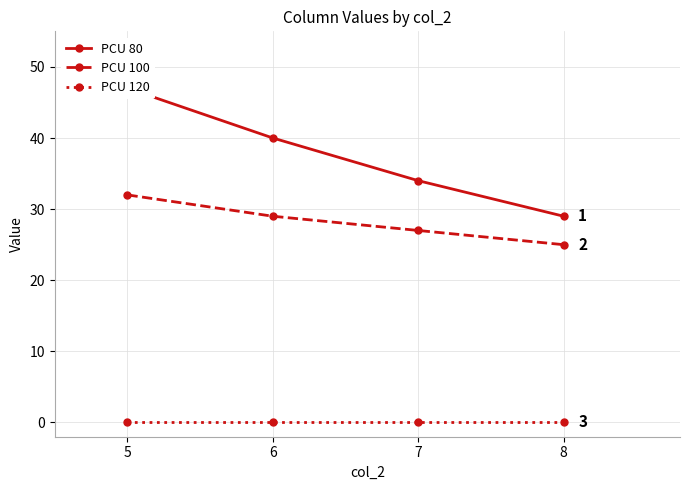

The value of col_9 at 5 is 0. True or false?

True